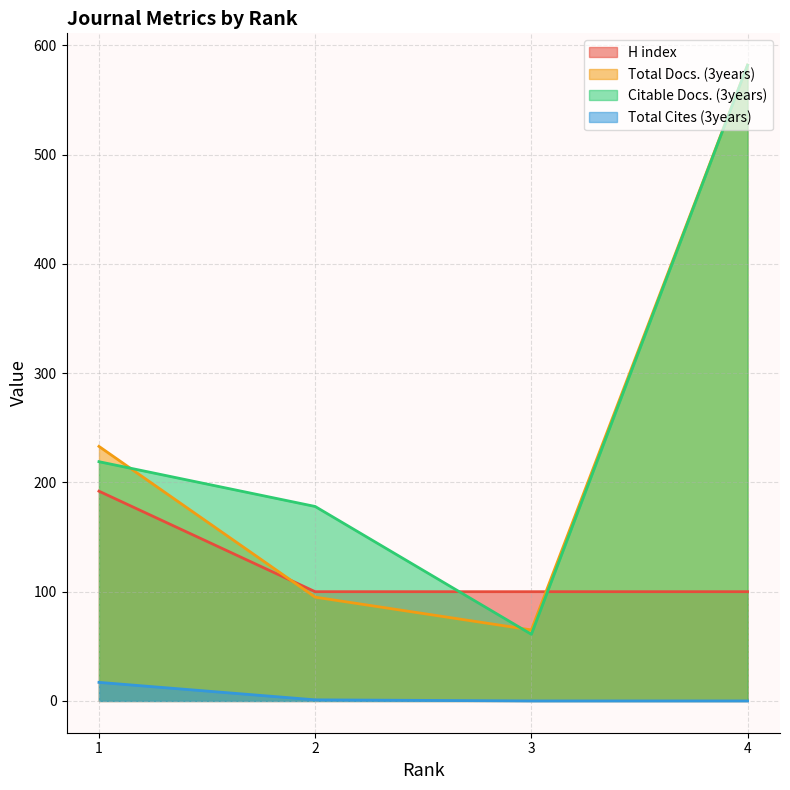

Reading right to left, list all the values displayed in this chart.

H index: 100	100	100	192
Total Docs. (3years): 582	65	95	233
Citable Docs. (3years): 582	61	178	219
Total Cites (3years): 0	0	1	17